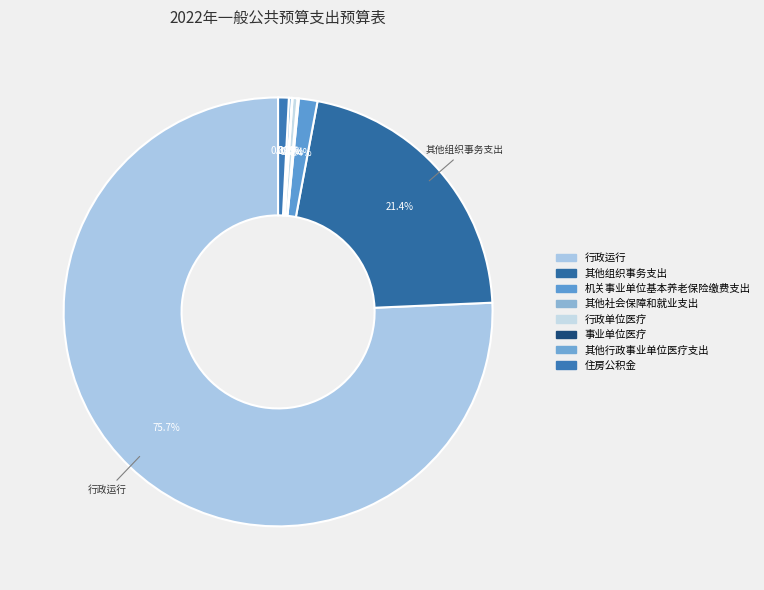

Which slice represents more than half of the pie?

行政运行